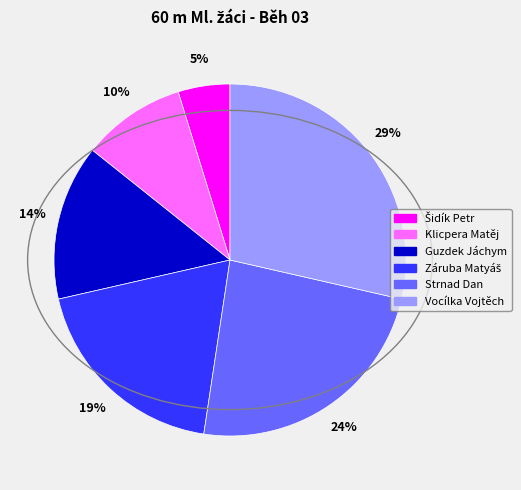

Between Vocílka Vojtěch and Guzdek Jáchym, which is larger?

Vocílka Vojtěch